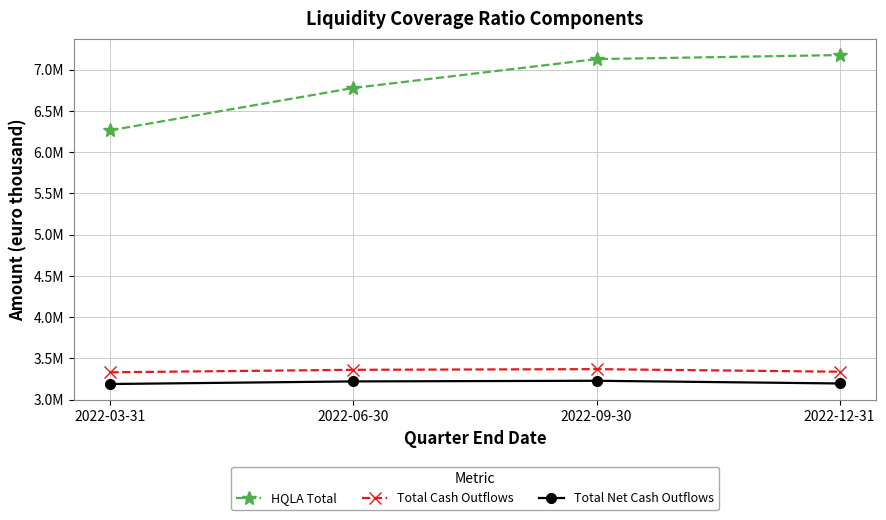

What are all the series names shown in the legend?

HQLA Total, Total Cash Outflows, Total Net Cash Outflows